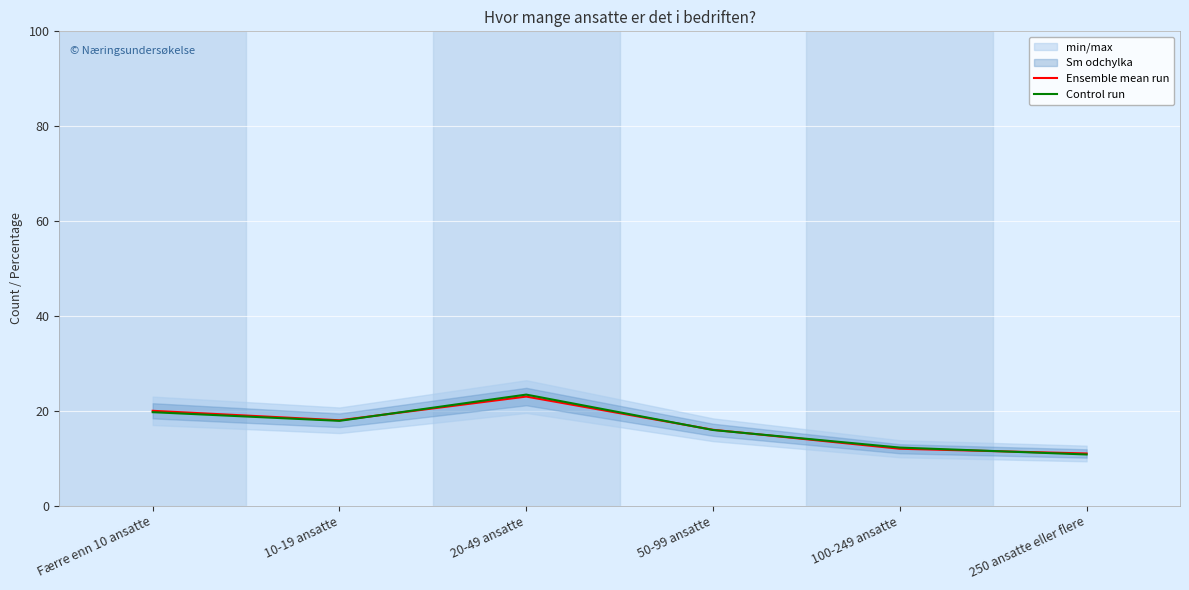

At how many categories does at least one series exceed 14?

4